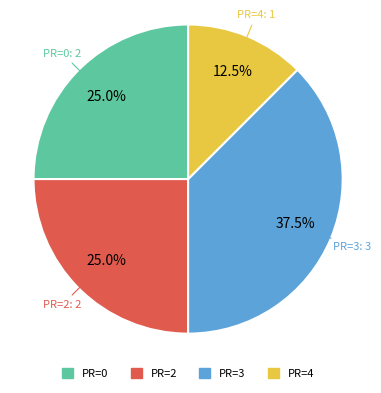

How many slices are in this pie chart?

4